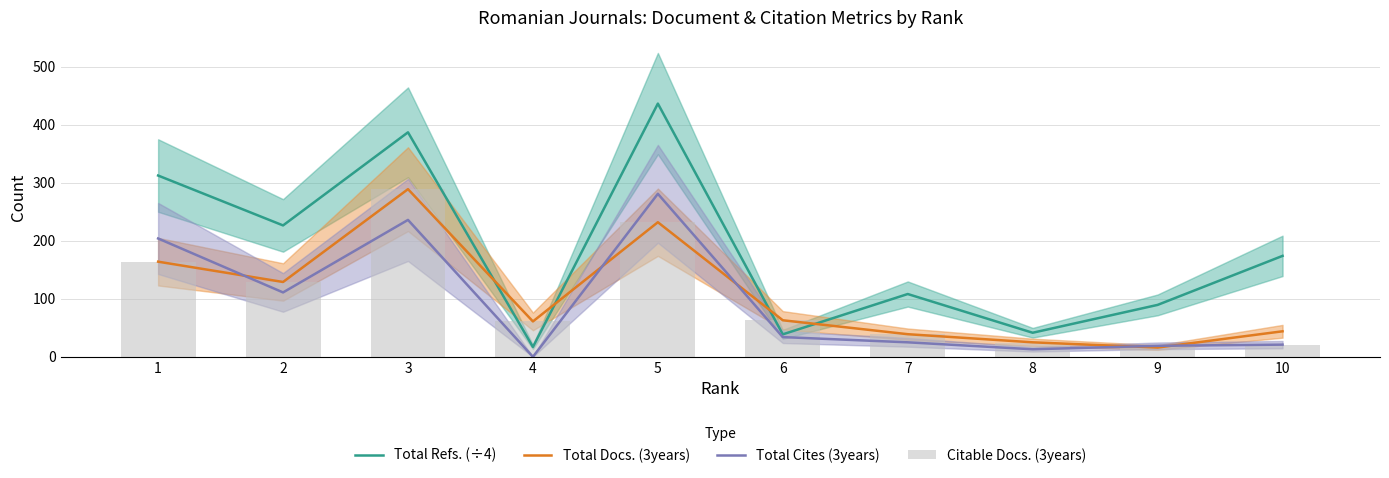

How many values in the Total Cites (3years) series exceed 34?

4